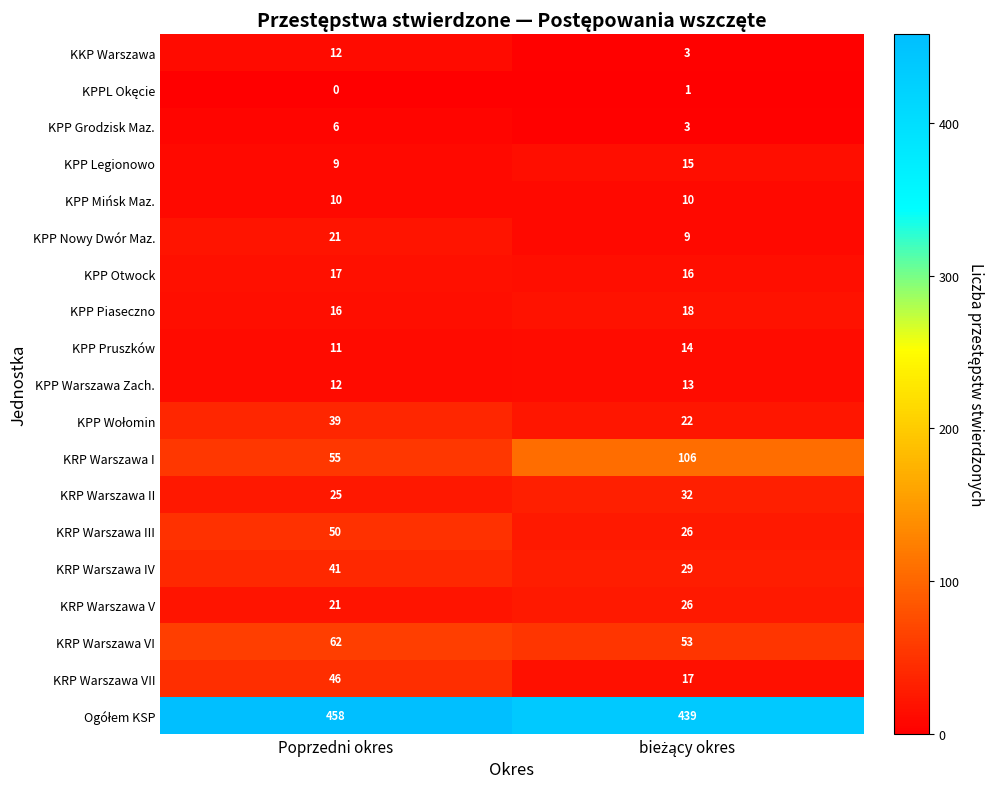

What is the difference between the maximum and minimum values in the KRP Warszawa V series?

5